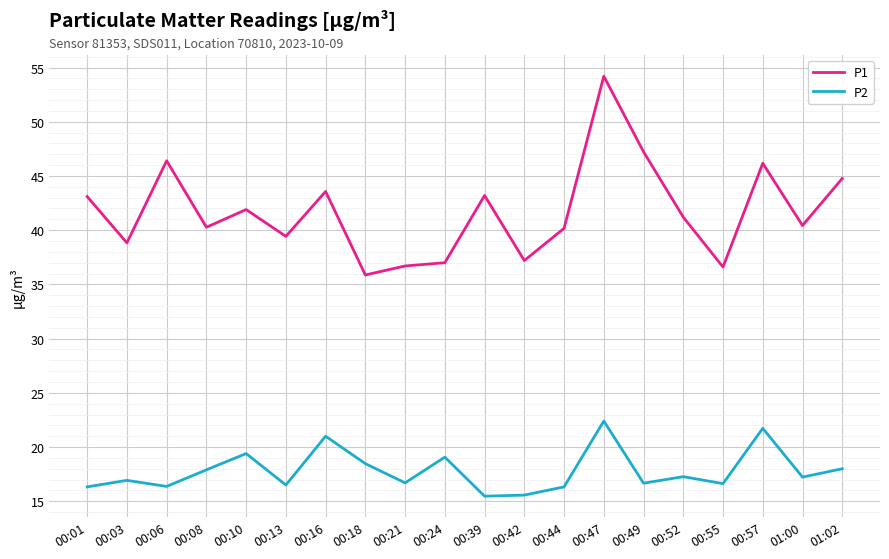

What is the sum of all P2 values?

356.0